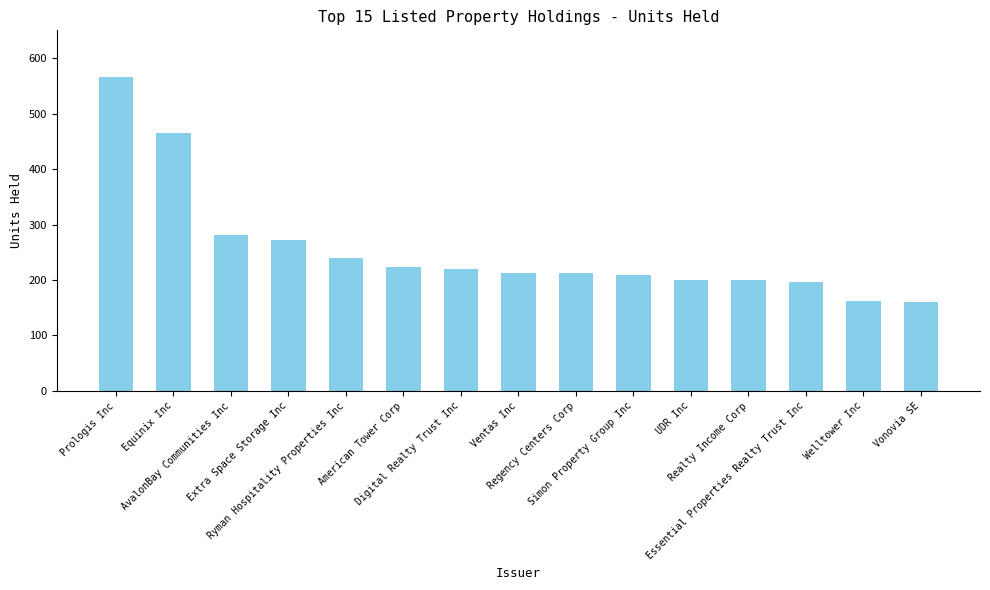

What is the sum of all values?

3822.9